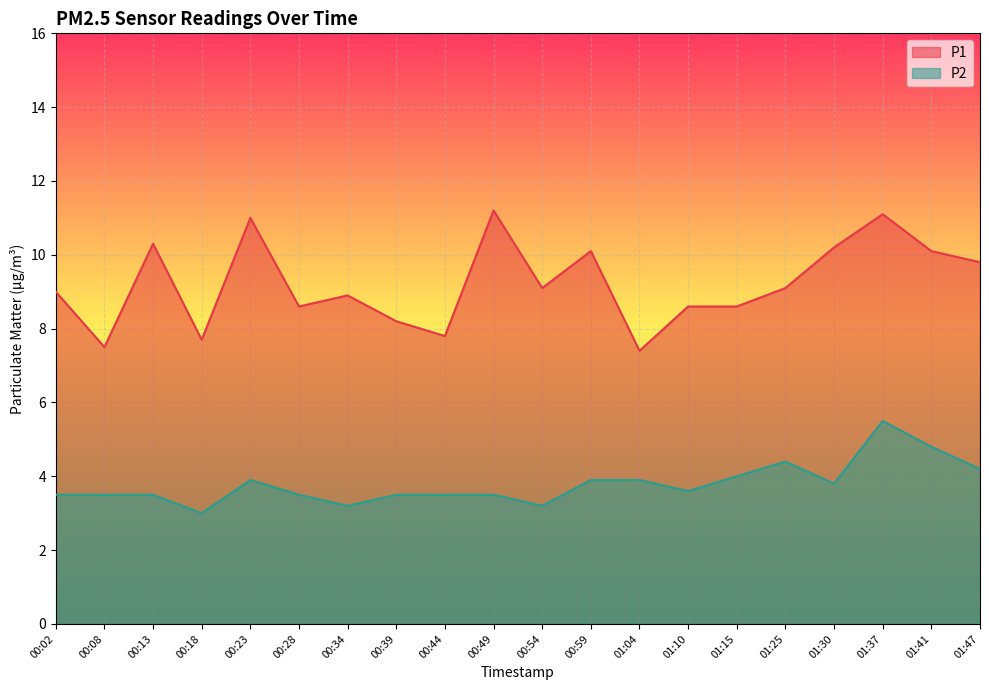

Rank the series at 00:13 from highest to lowest value.

P1, P2